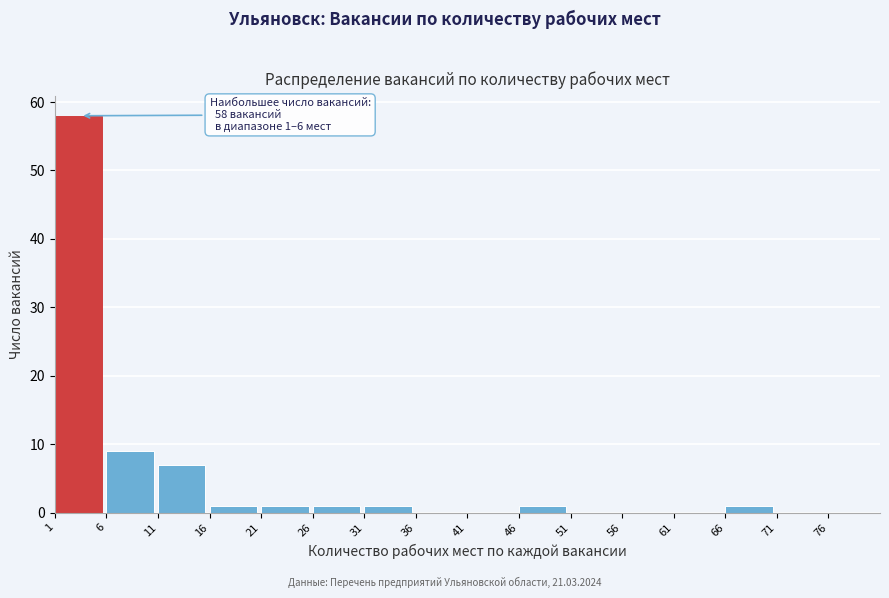

Which range on the x-axis has the tallest bar?

1 to 6